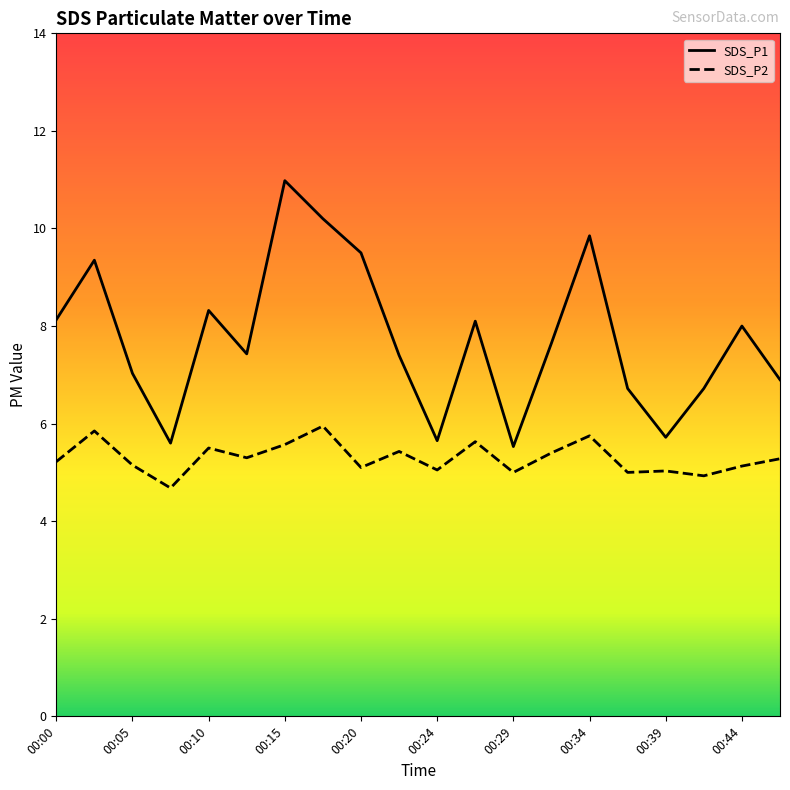

What is the difference between the maximum and minimum values in the SDS_P1 series?

5.5